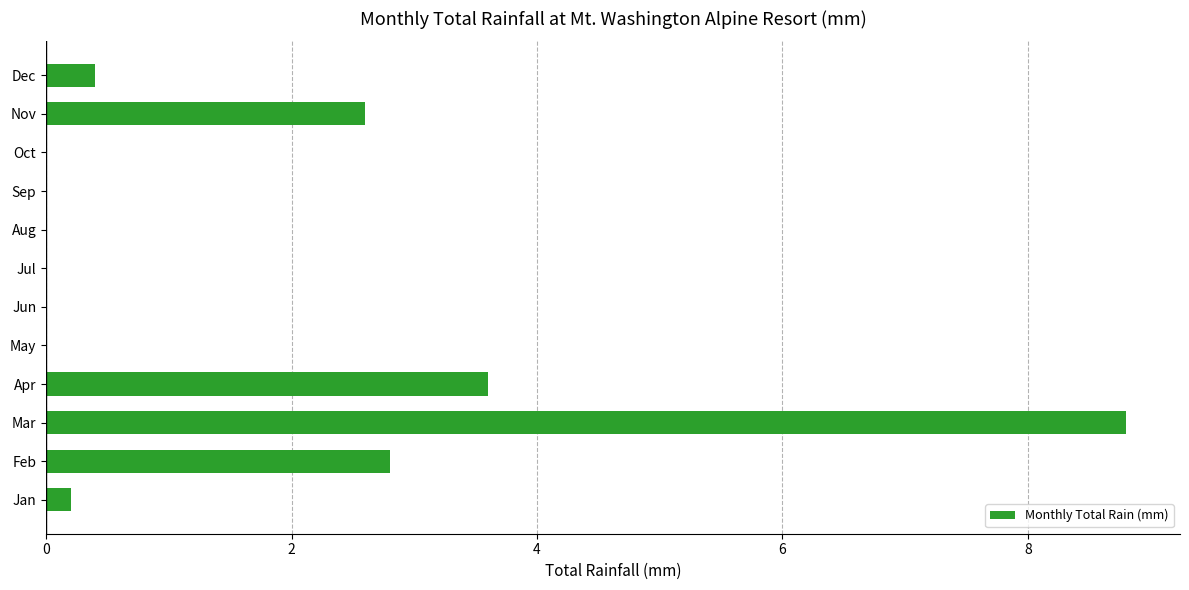

What is the greatest value displayed?

8.8